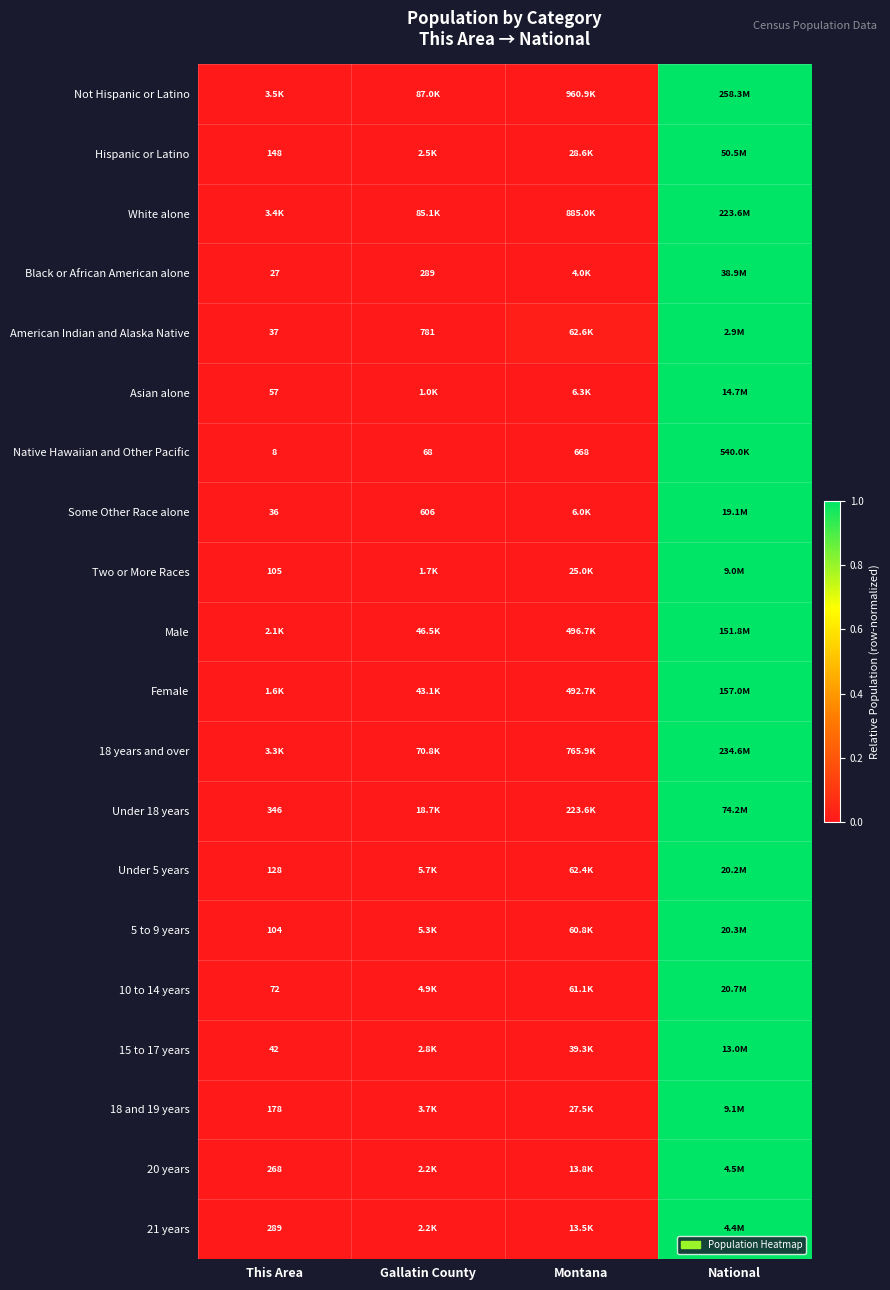

What is the maximum value for 15 to 17 years?

1.0